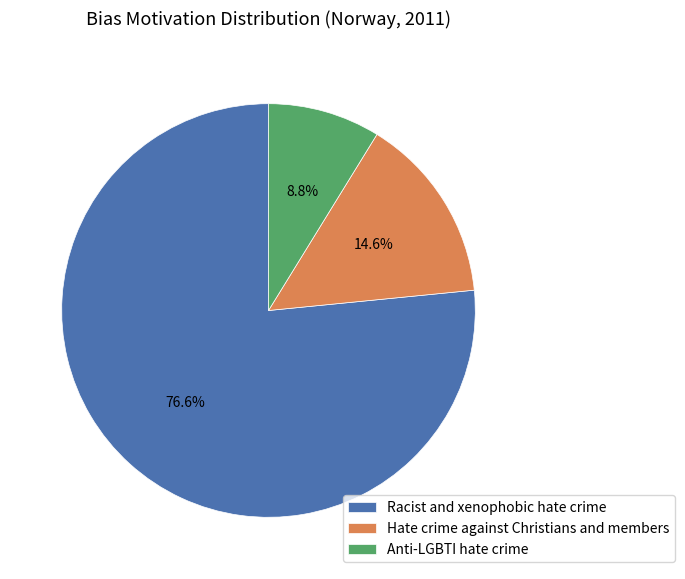

To the nearest percent, what is the combined percentage of Hate crime against Christians and members and Anti-LGBTI hate crime?

23%